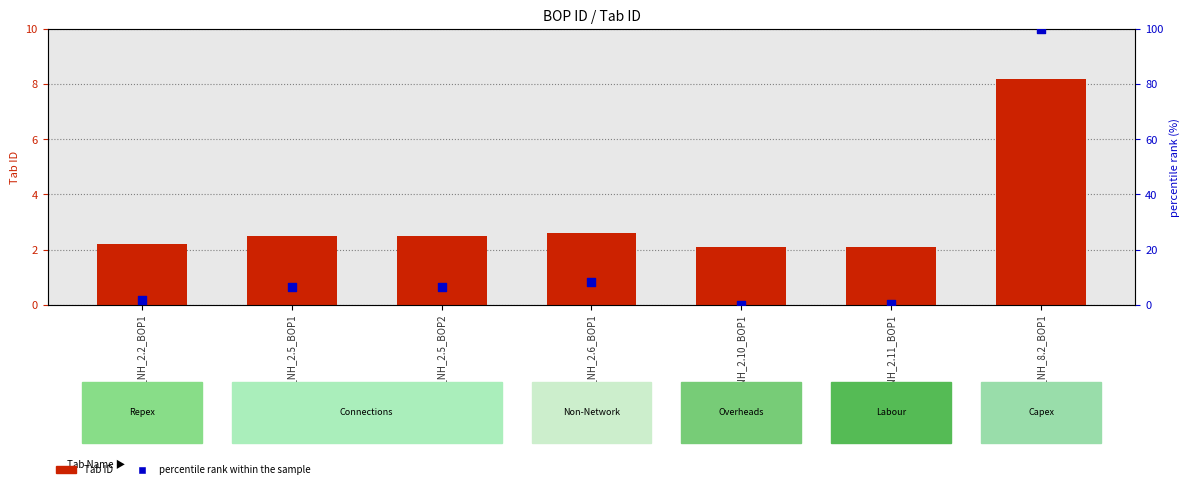

At which category is the sum across all series the highest?

CP_NH_8.2_BOP1